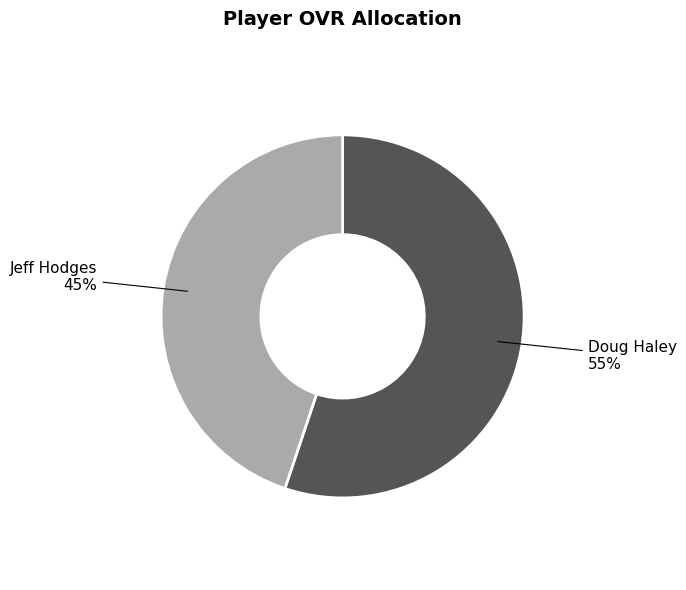

To the nearest percent, what portion does Jeff Hodges represent?

45%